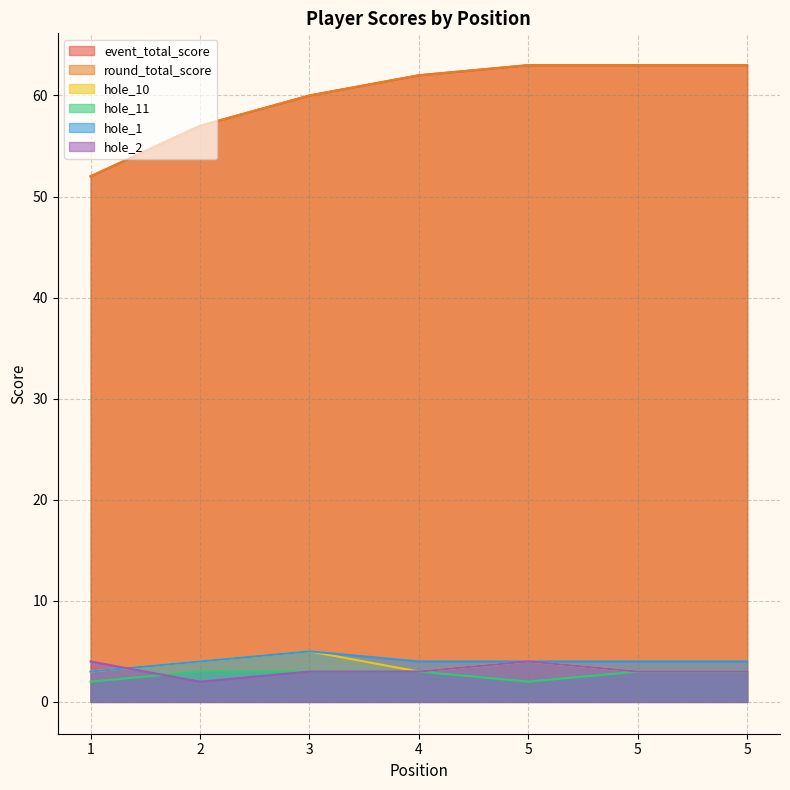

The hole_2 series shows 3 at 5. True or false?

True